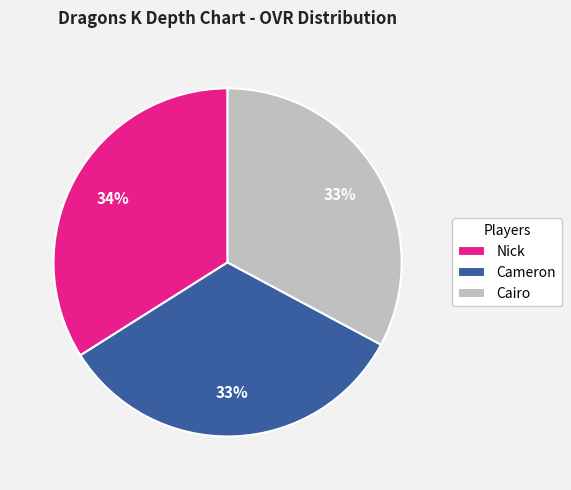

Is Nick the majority of the pie?

No